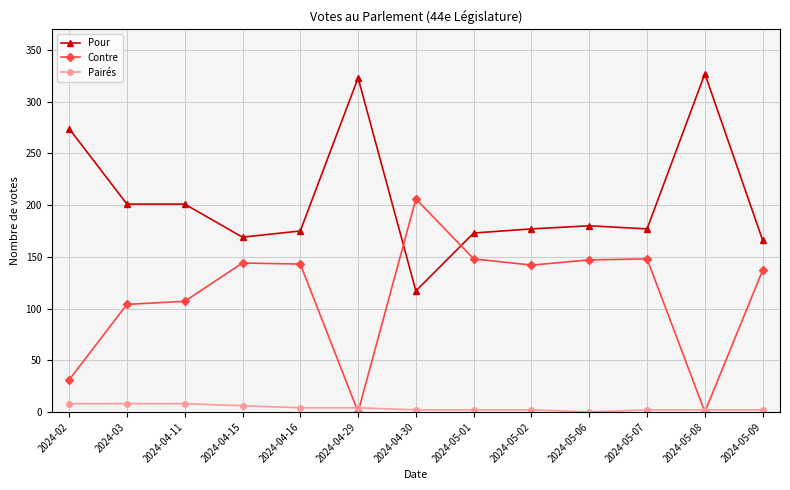

How many lines are shown in the chart?

3